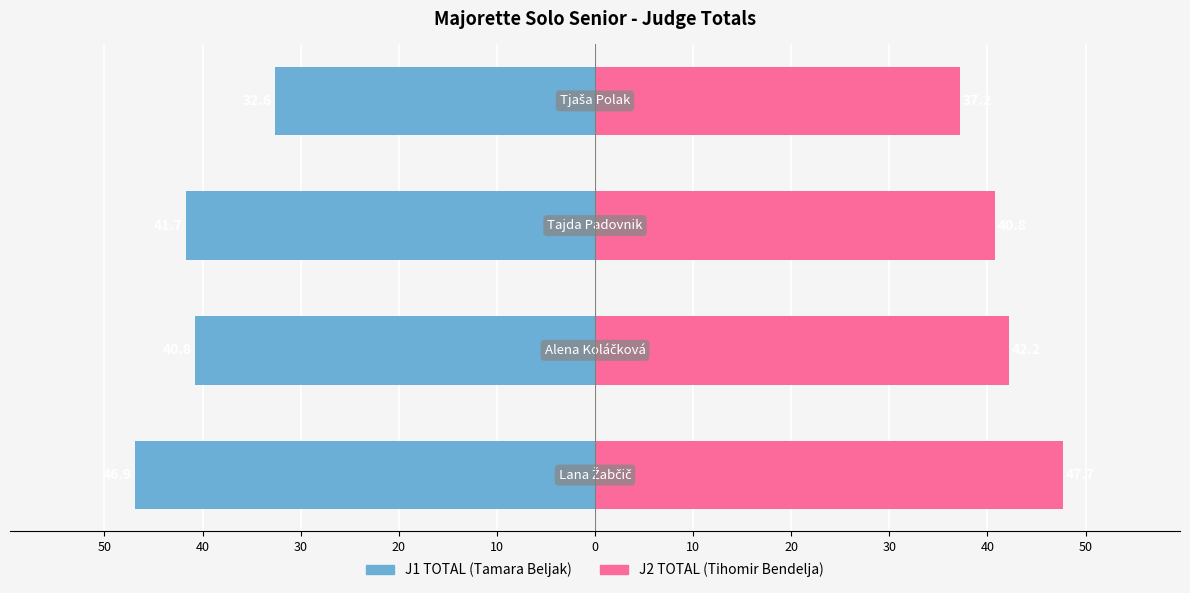

What is the value of the J1 TOTAL bar at the 2nd from the left?

-40.8